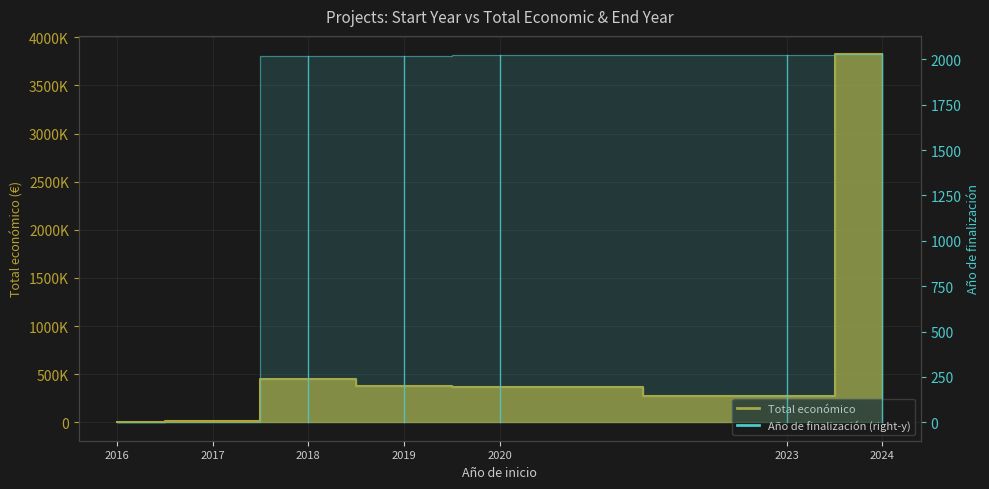

Reading right to left, what are all the values shown in this chart?

2028	2025	2023	2021	2018	0	0